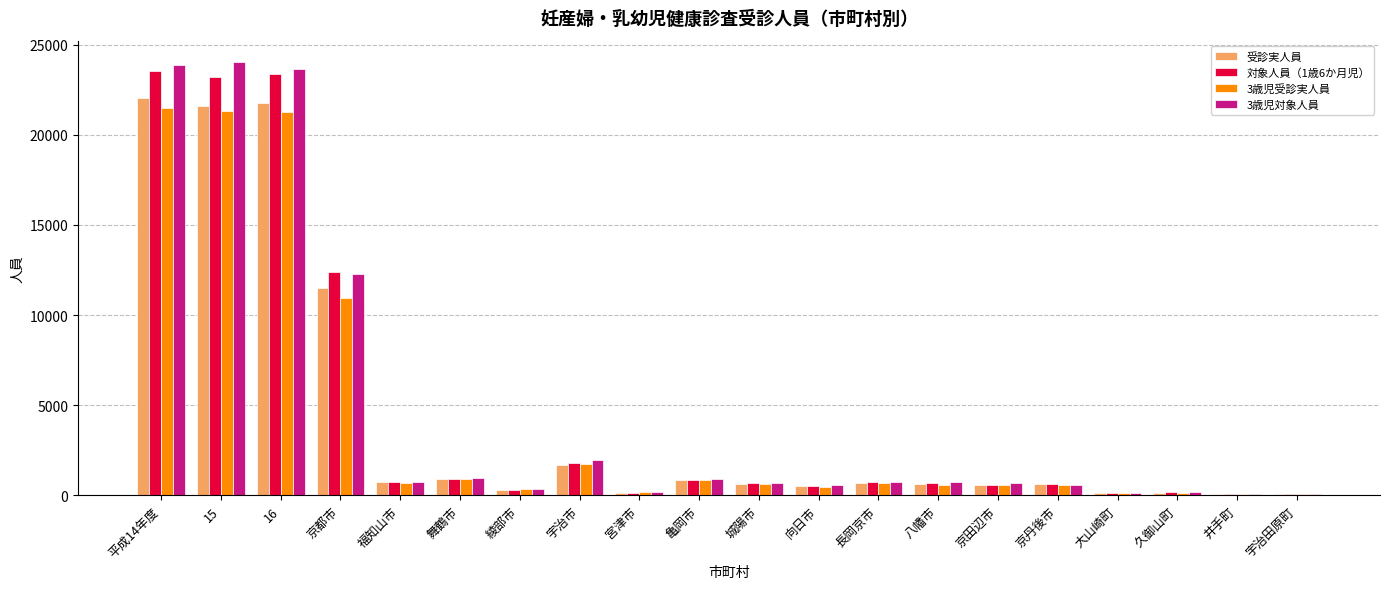

What is the difference between the 受診実人員 values at 平成14年度 and 長岡京市?

21344